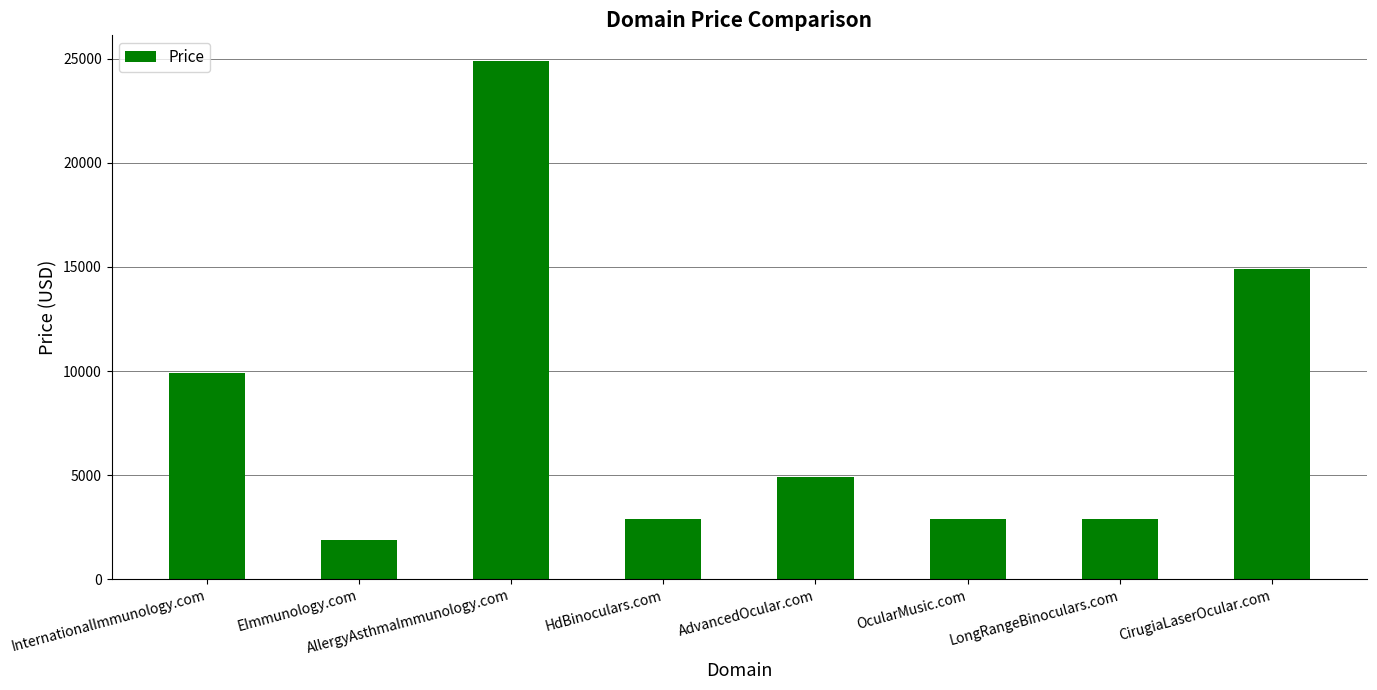

What is the label of the 8th bar from the left?

CirugiaLaserOcular.com